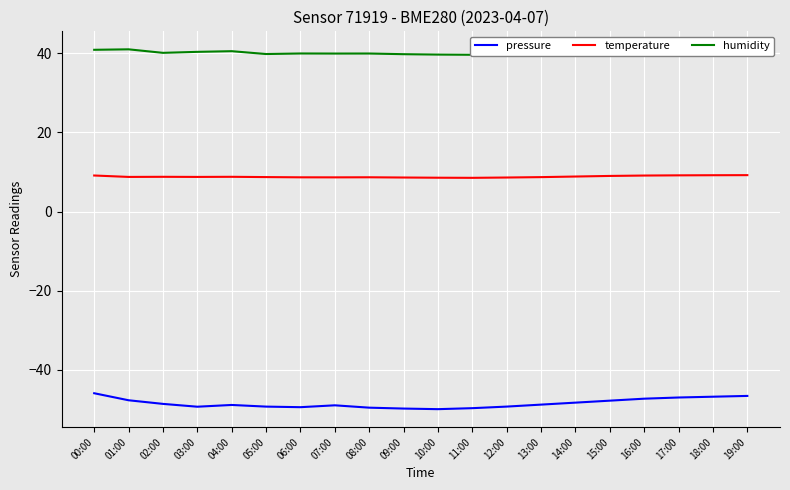

The humidity series shows 40.8 at 18:00. True or false?

True